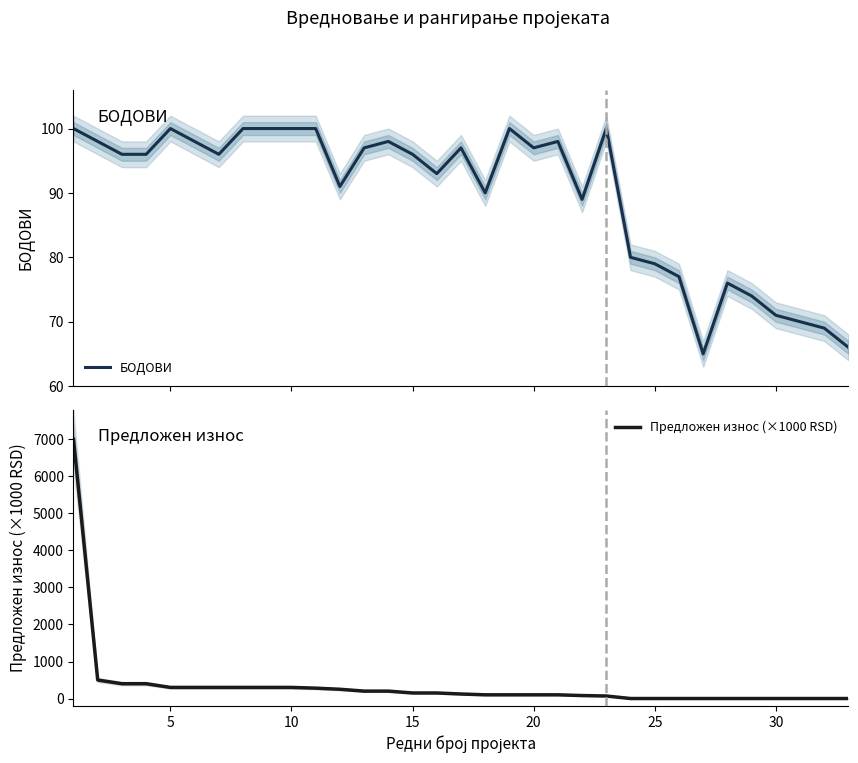

Is this an area chart (filled region under the line)?

No